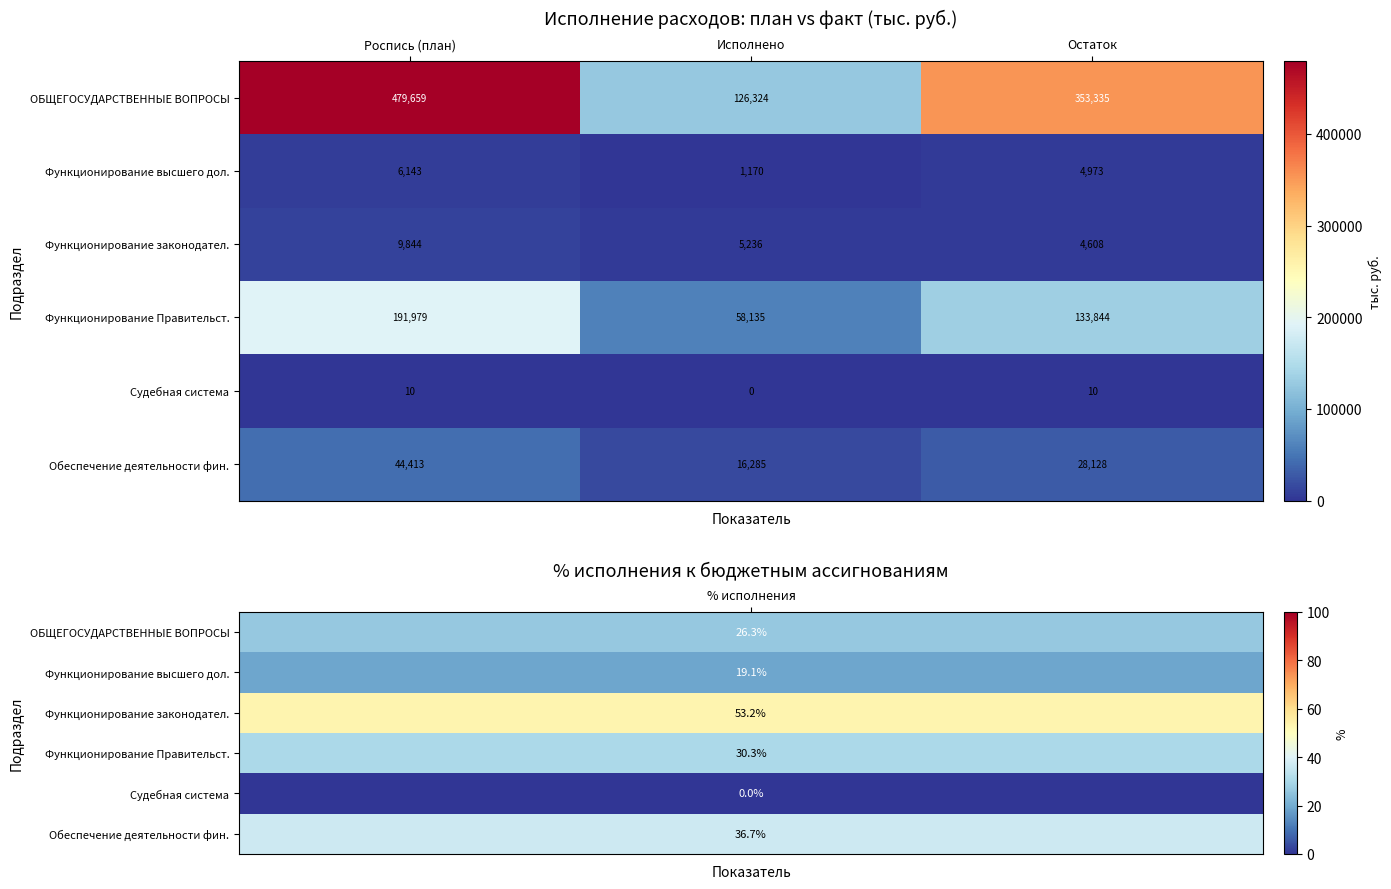

At how many categories does at least one series exceed 69622?

3